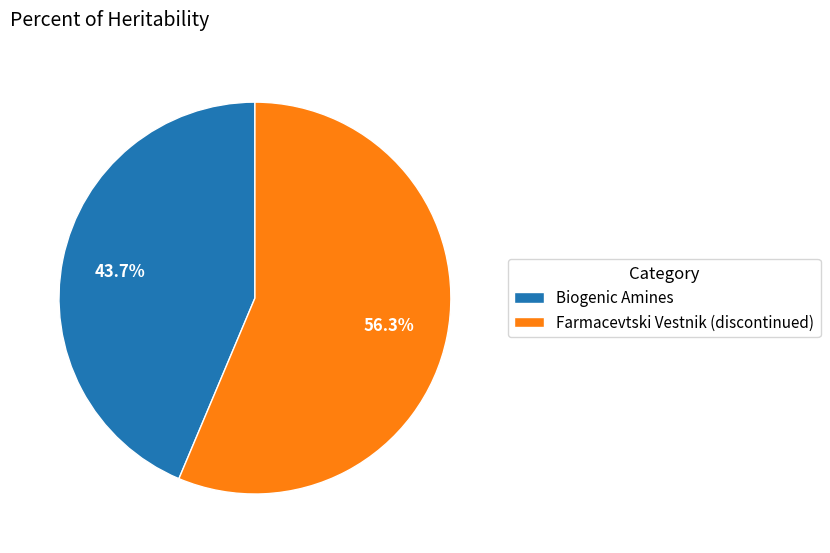

Is there a majority slice in this chart?

Yes